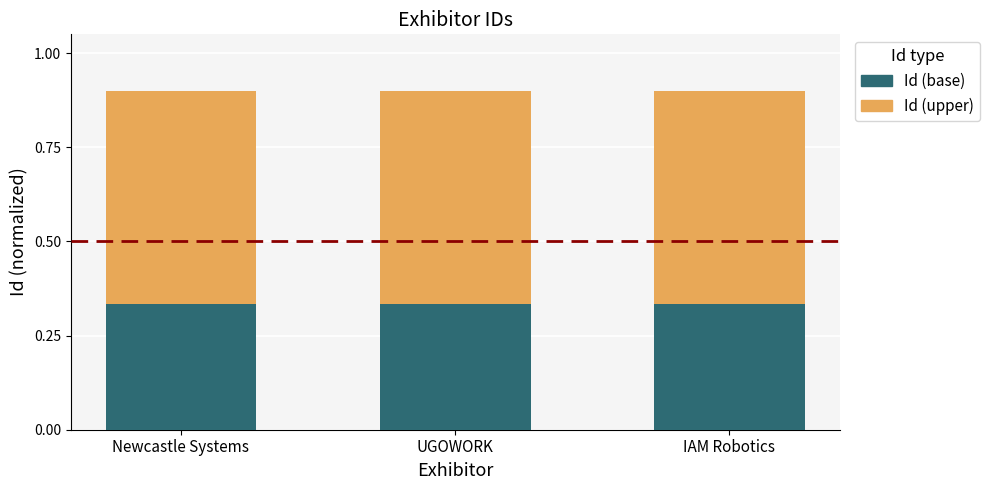

How many data points does each series have?

3